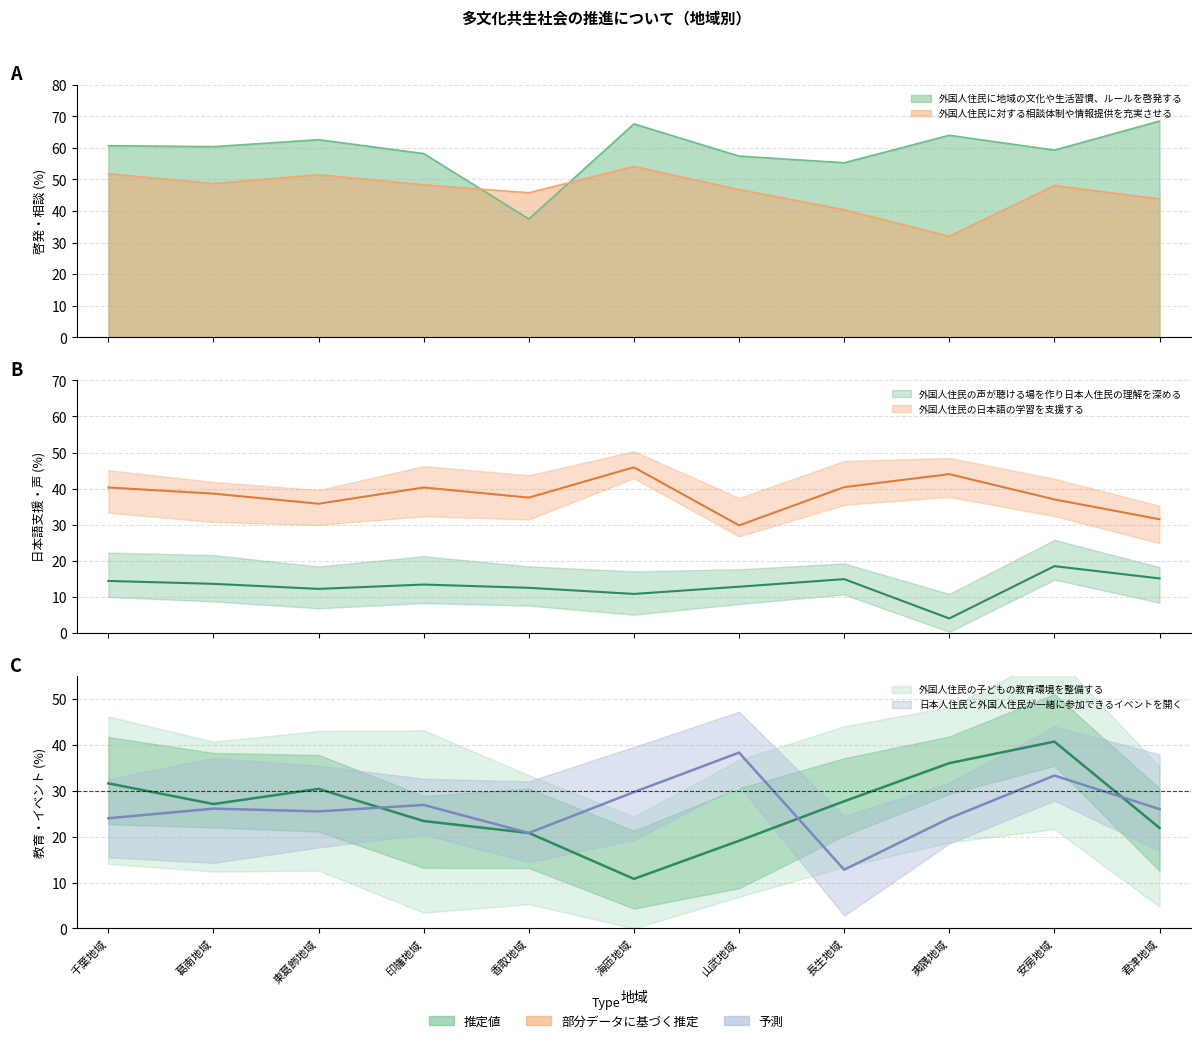

Does the chart display data point markers on the line(s)?

No